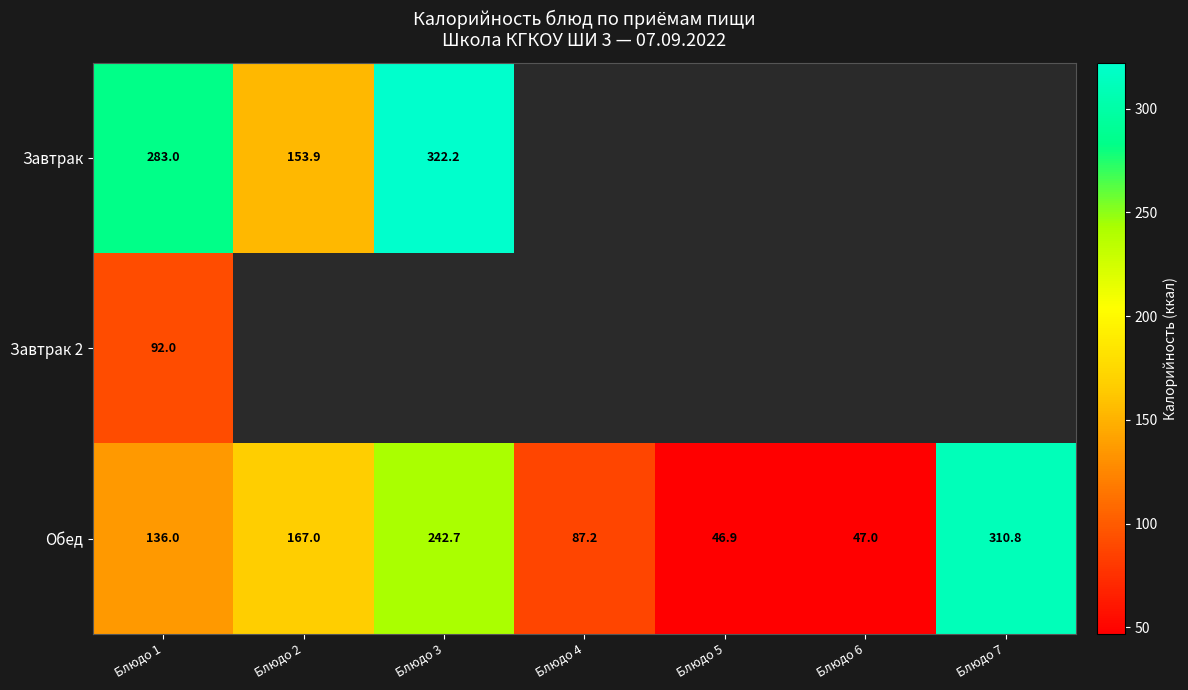

What is the greatest value displayed?

322.2